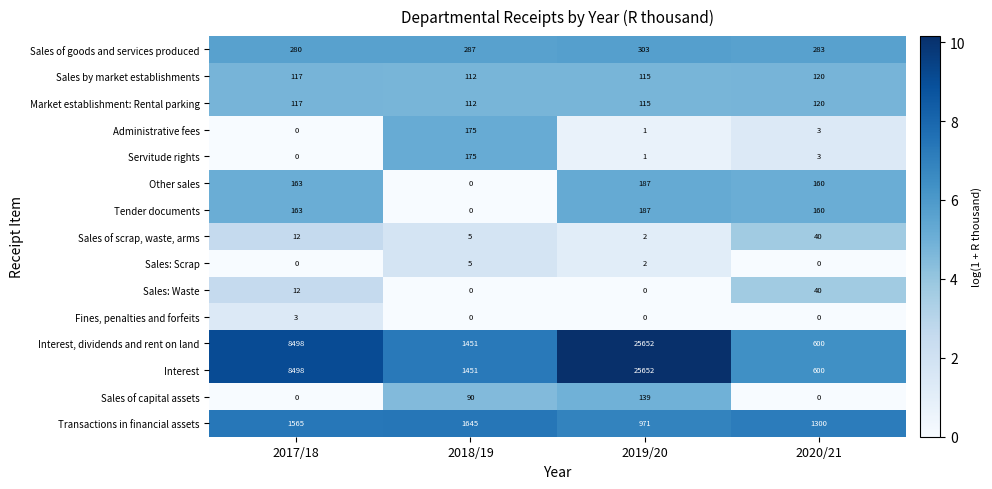

At which label is Tender documents closest to 93?

2020/21